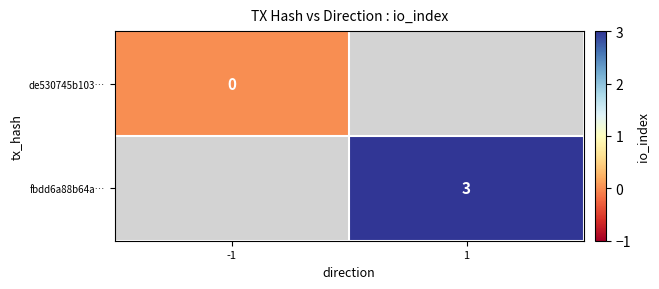

The fbdd6a88b64a… series shows 1 at 1. True or false?

False